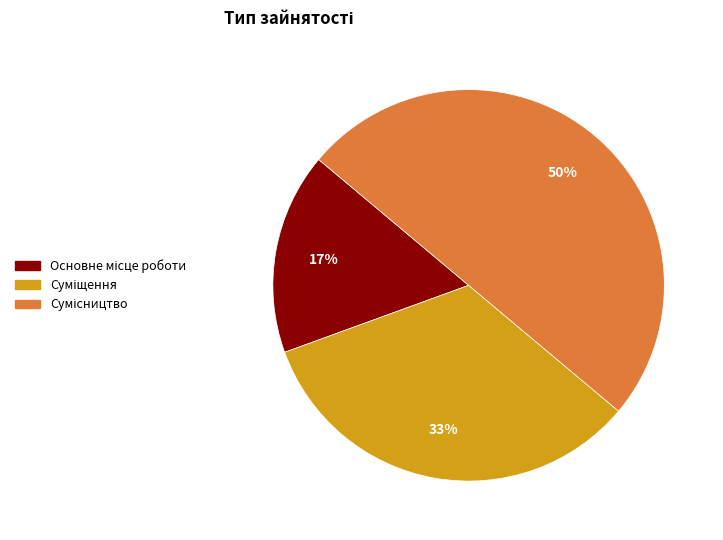

To the nearest percent, what is the difference between the largest and smallest slice percentages?

33%